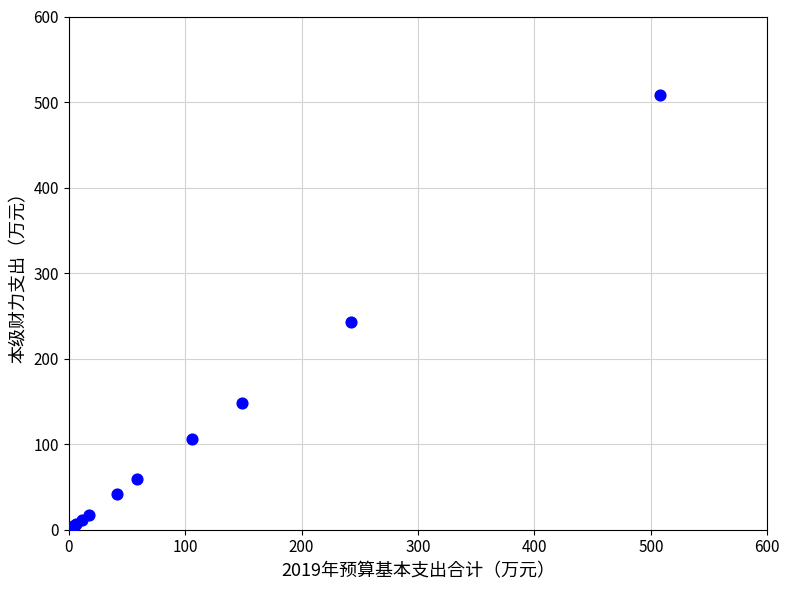

What Y value in the scatter plot is closest to 254?

242.3